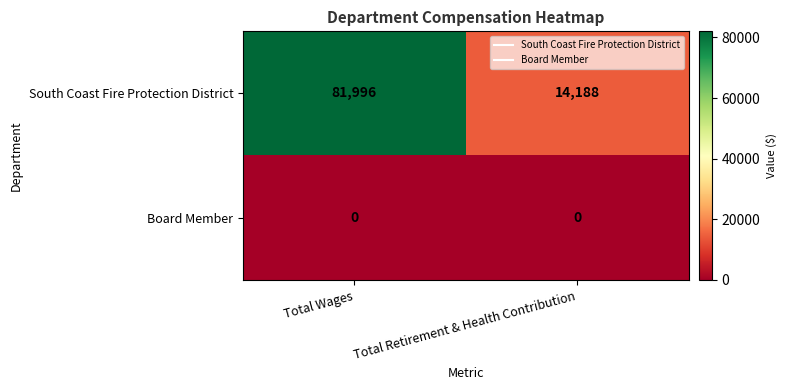

How many categories are shown in the chart?

2